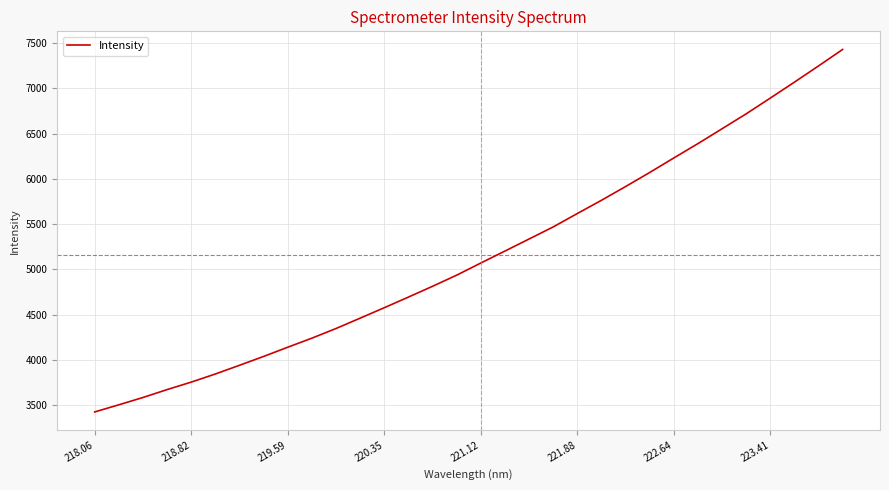

What is the difference between the maximum and minimum values?

4005.6